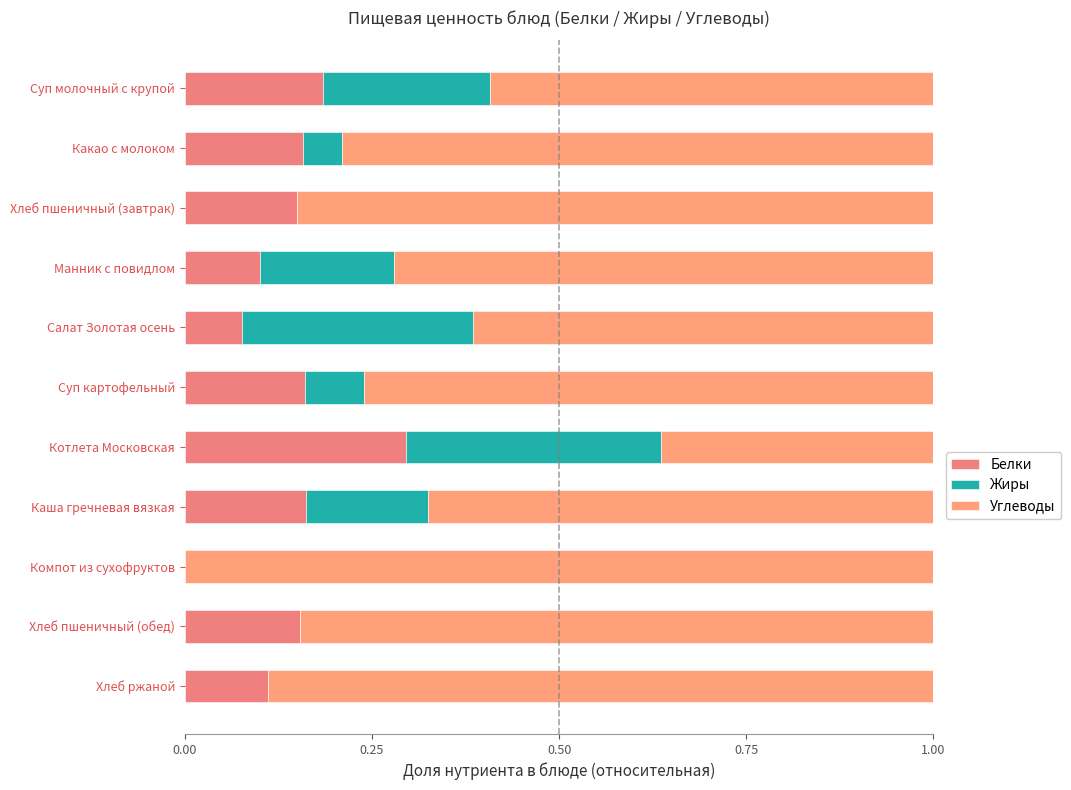

What is the difference between the second highest and second lowest values in the Белки series?

0.1